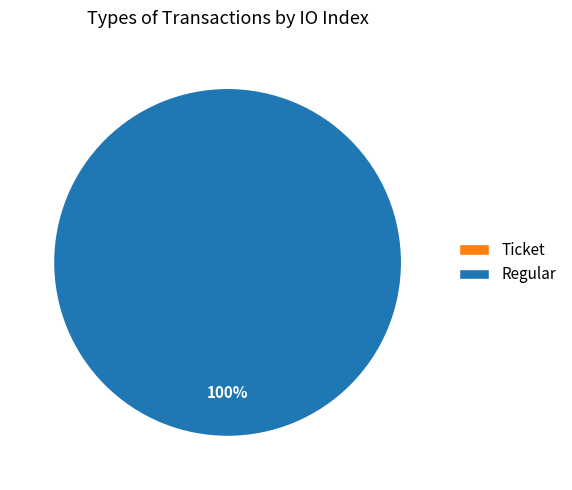

Which category has the smallest portion of the pie?

Ticket